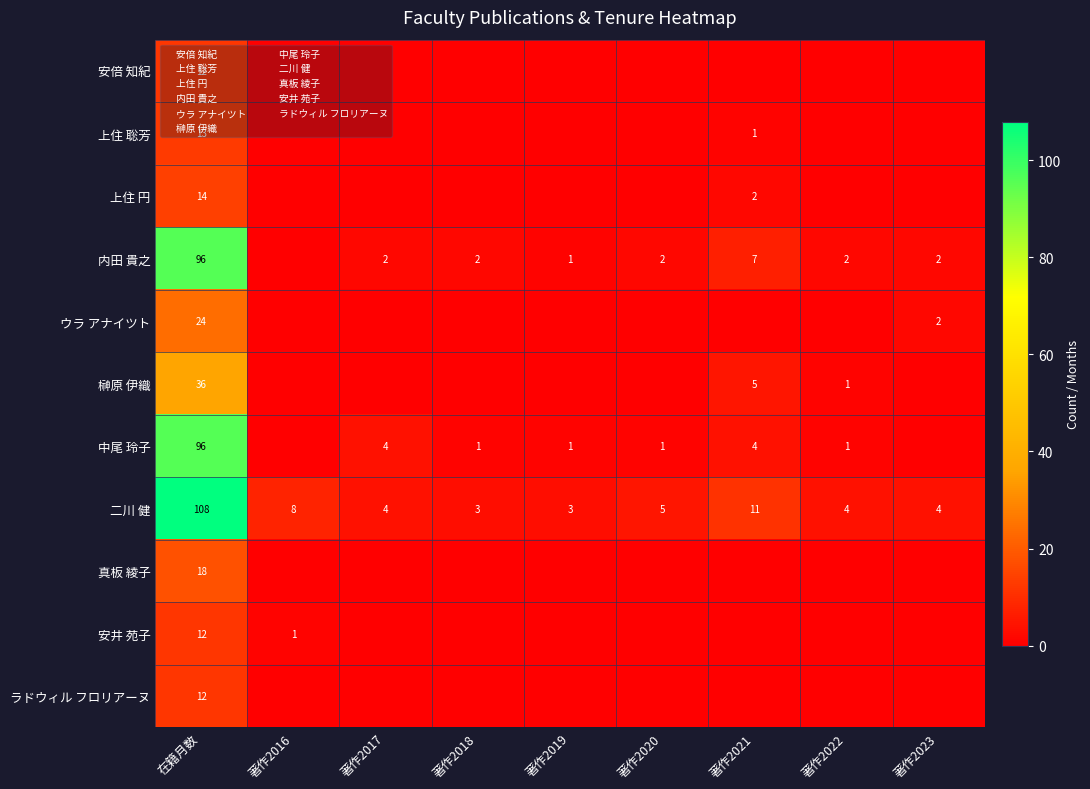

What is the difference between the maximum and minimum values in the ラドウィル フロリアーヌ series?

12